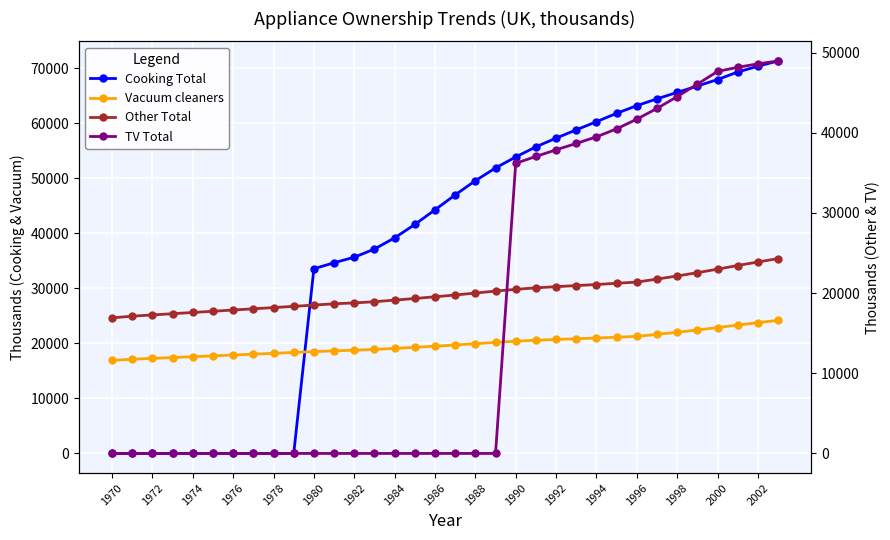

Which series has the widest spread of values?

Cooking Total